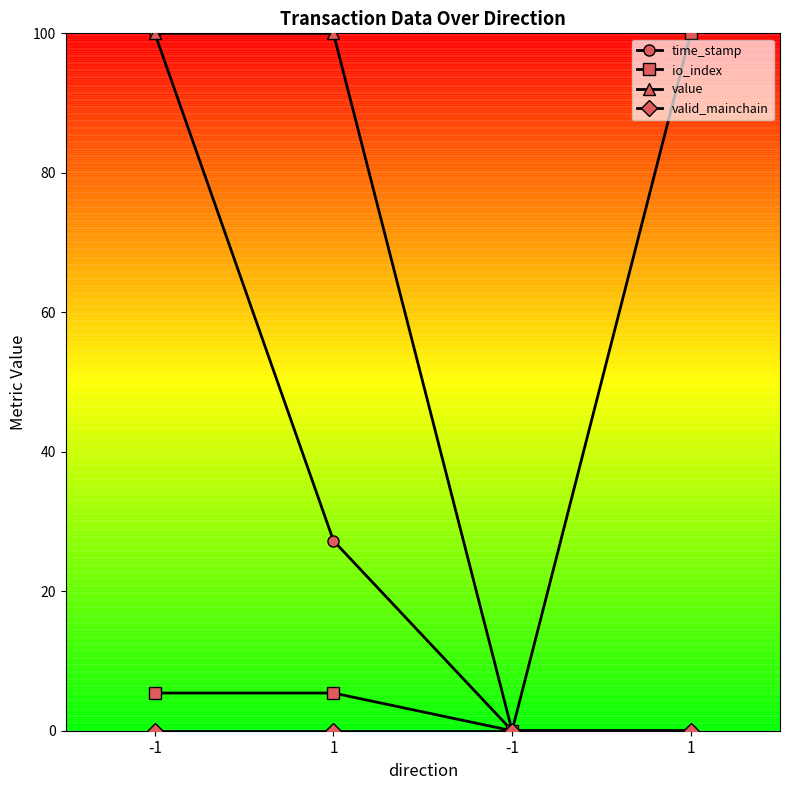

What is the difference between the highest and lowest values at -1?

100.0